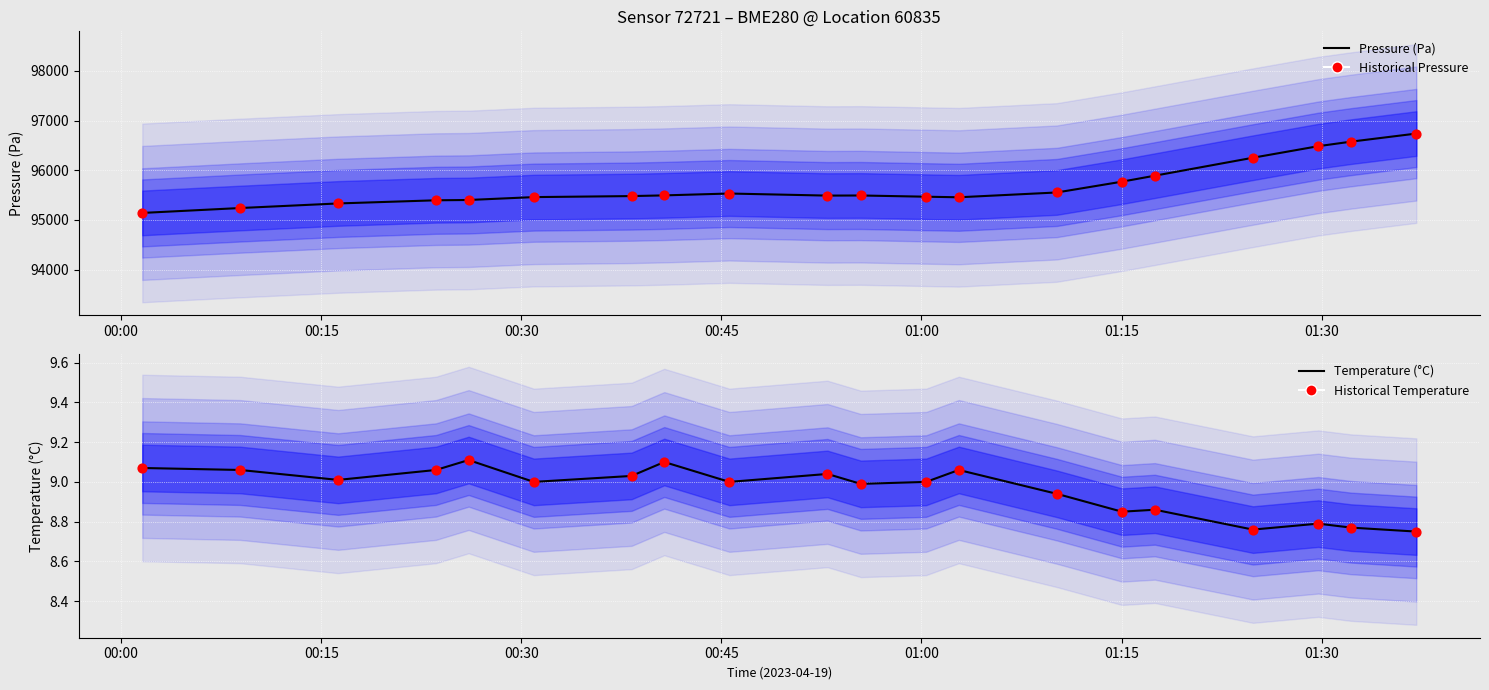

Which series reaches the maximum Y coordinate?

Pressure (Pa)